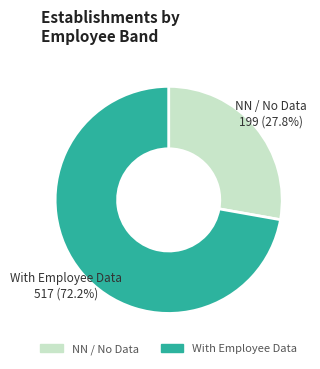

Is there a majority slice in this chart?

Yes